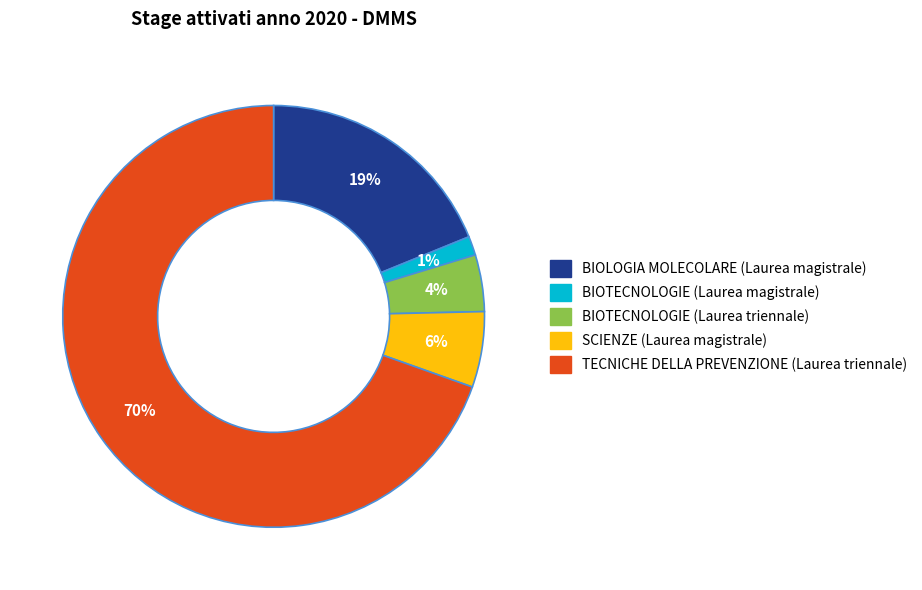

The SCIENZE (Laurea magistrale) slice represents 1% of the pie. True or false?

False